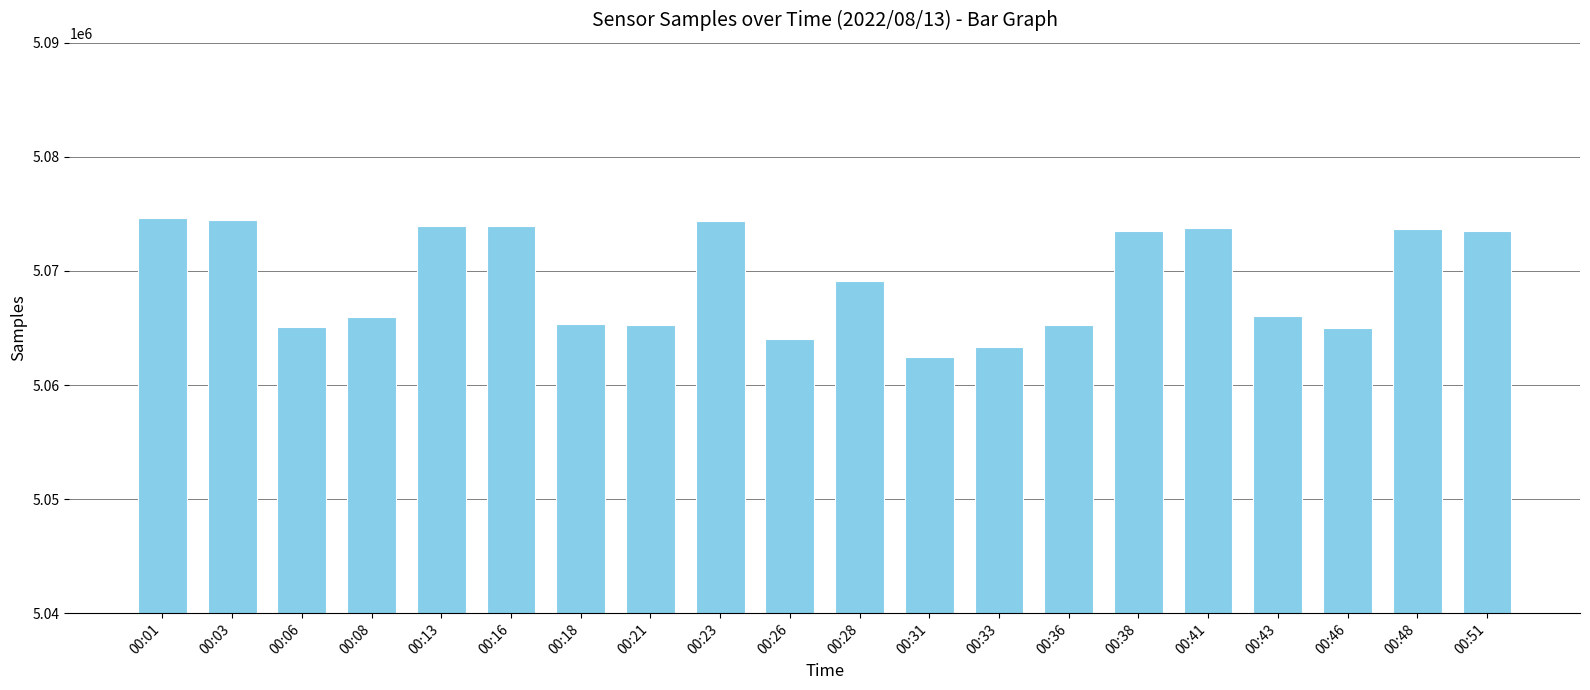

What is the greatest value displayed?

5074677